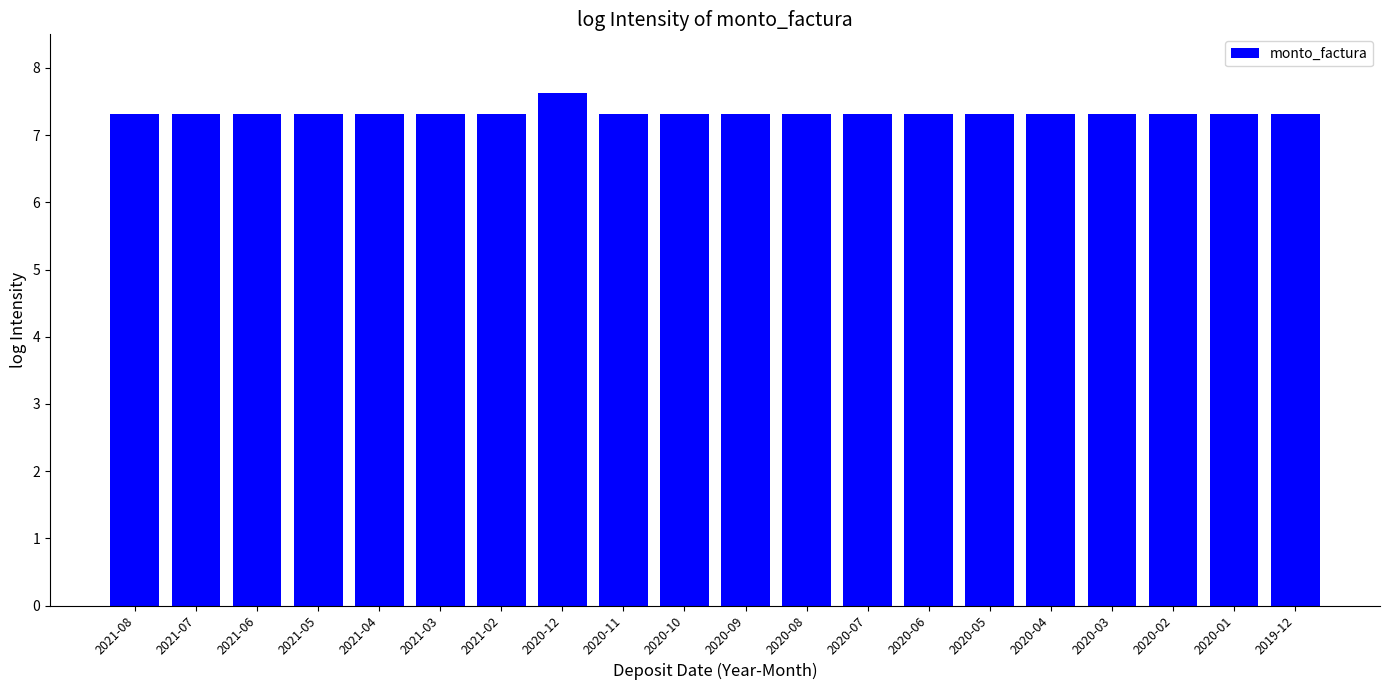

How many series are shown in this chart?

1